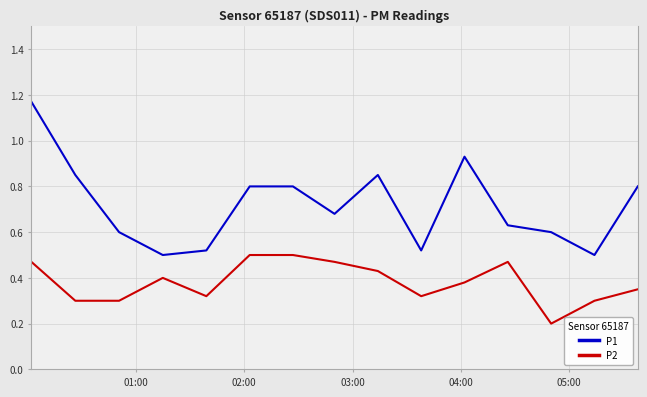

True or false: P1 and P2 cross at least once.

False